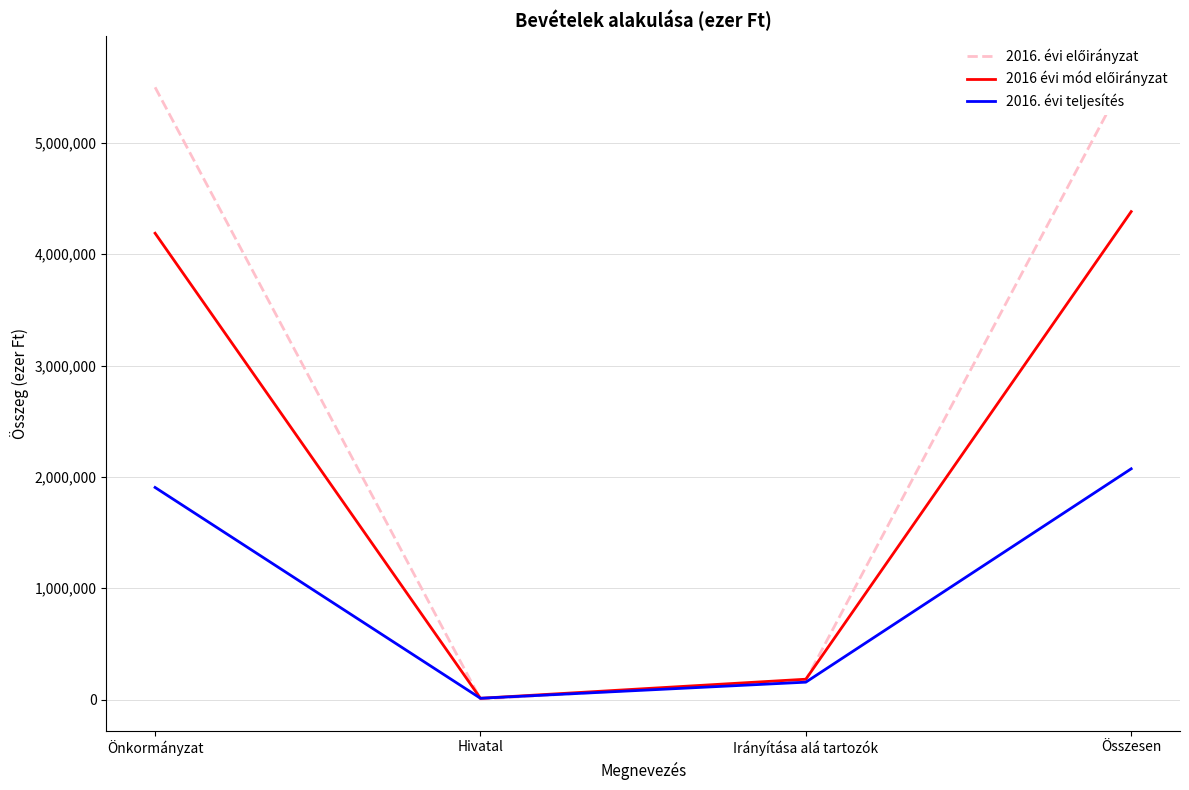

True or false: 2016 évi mód előirányzat and 2016. évi teljesítés cross at least once.

False